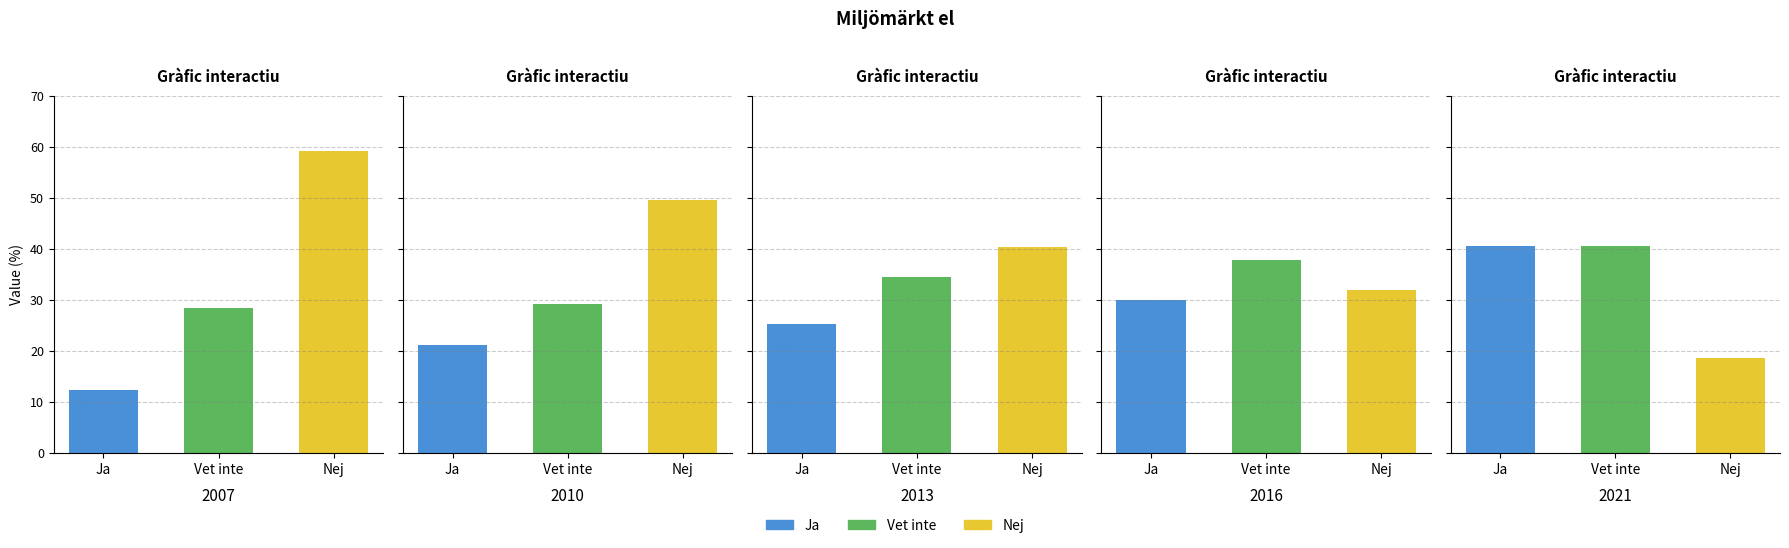

What is the difference between the second highest and second lowest values in the Ja series?

8.8